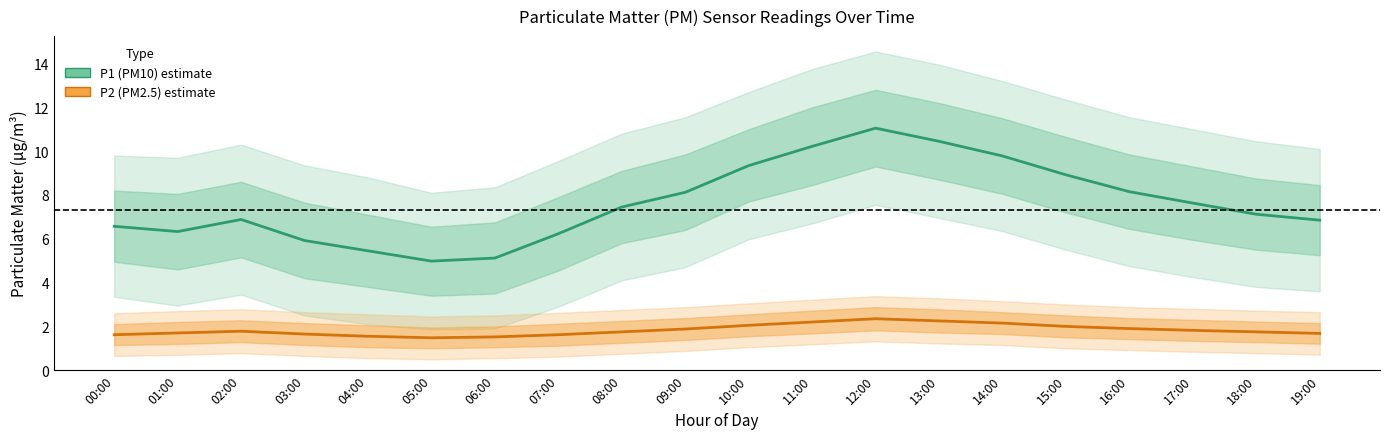

Does the chart display data point markers on the line(s)?

No